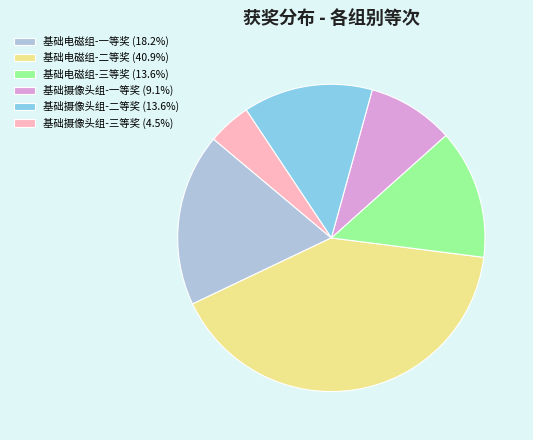

True or false: 基础电磁组-一等奖 accounts for 18% of the total.

True